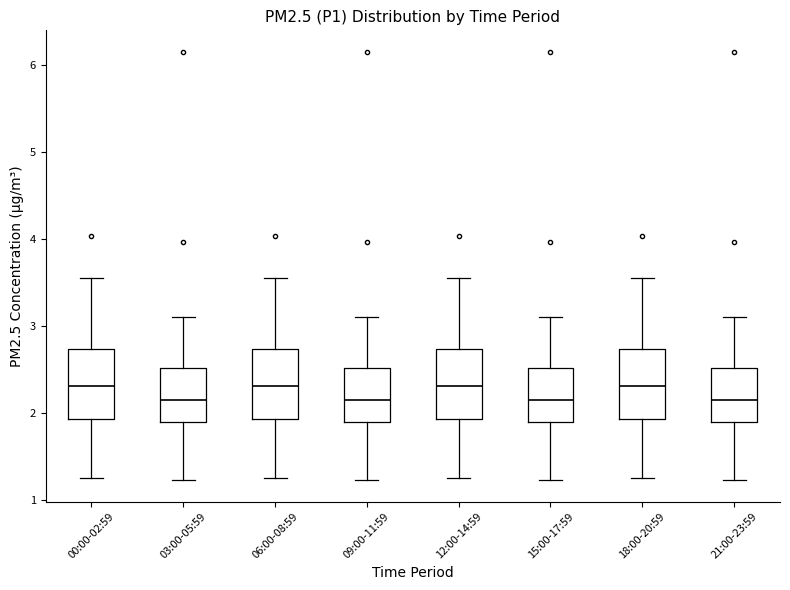

Where does the lower whisker of the box for 03:00-05:59 end on the y-axis? The values are not printed on the chart, so give them approximately, as read against the axis.

1.2